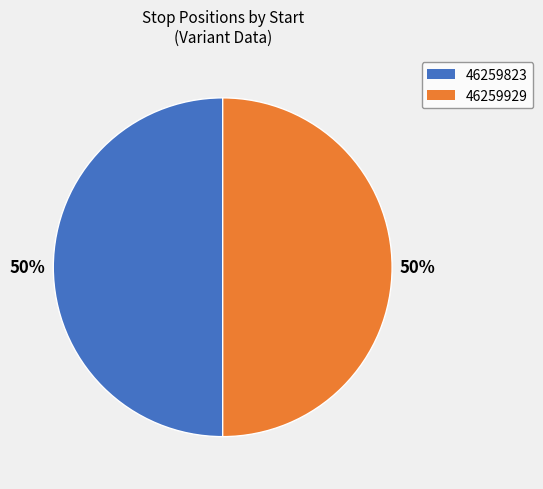

True or false: 46259929 accounts for 50% of the total.

True